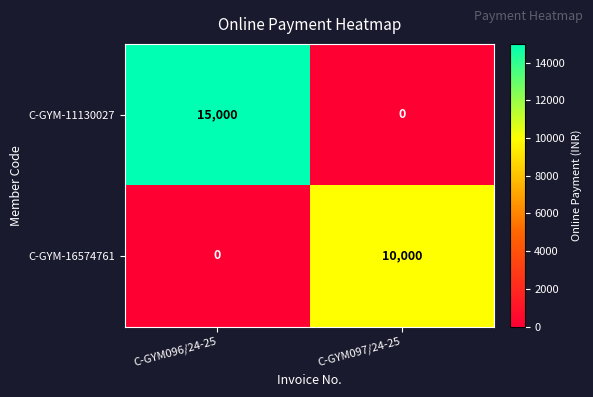

What is the highest value of the C-GYM-16574761 series?

10000